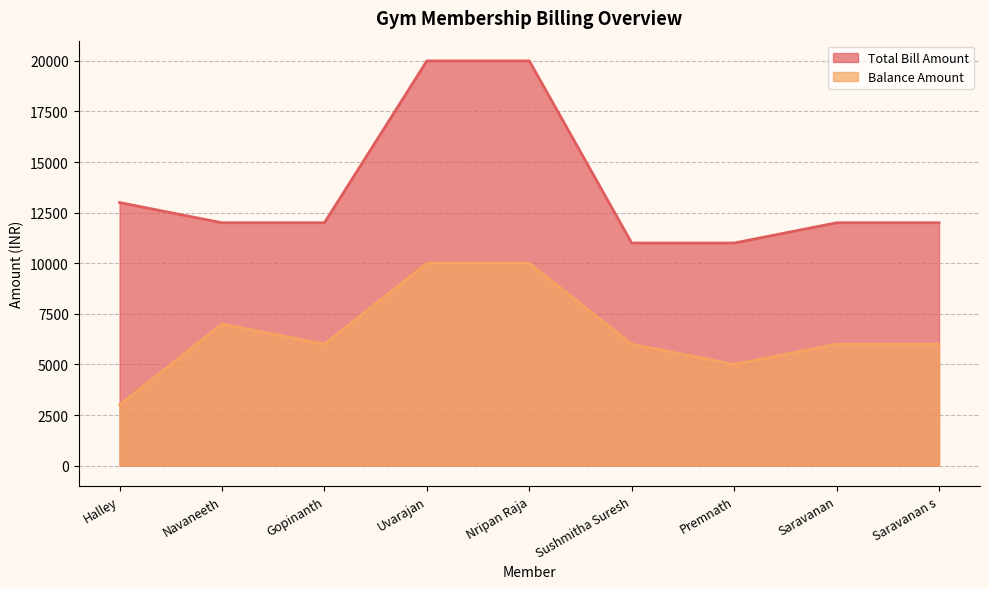

Reading left to right, transcribe all the data shown in this chart.

Total Bill Amount: Halley=13000	Navaneeth=12000	Gopinanth=12000	Uvarajan=20000	Nripan Raja=20000	Sushmitha Suresh=11000	Premnath=11000	Saravanan=12000	Saravanan s=12000
Balance Amount: Halley=3000	Navaneeth=7000	Gopinanth=6000	Uvarajan=10000	Nripan Raja=10000	Sushmitha Suresh=6000	Premnath=5000	Saravanan=6000	Saravanan s=6000